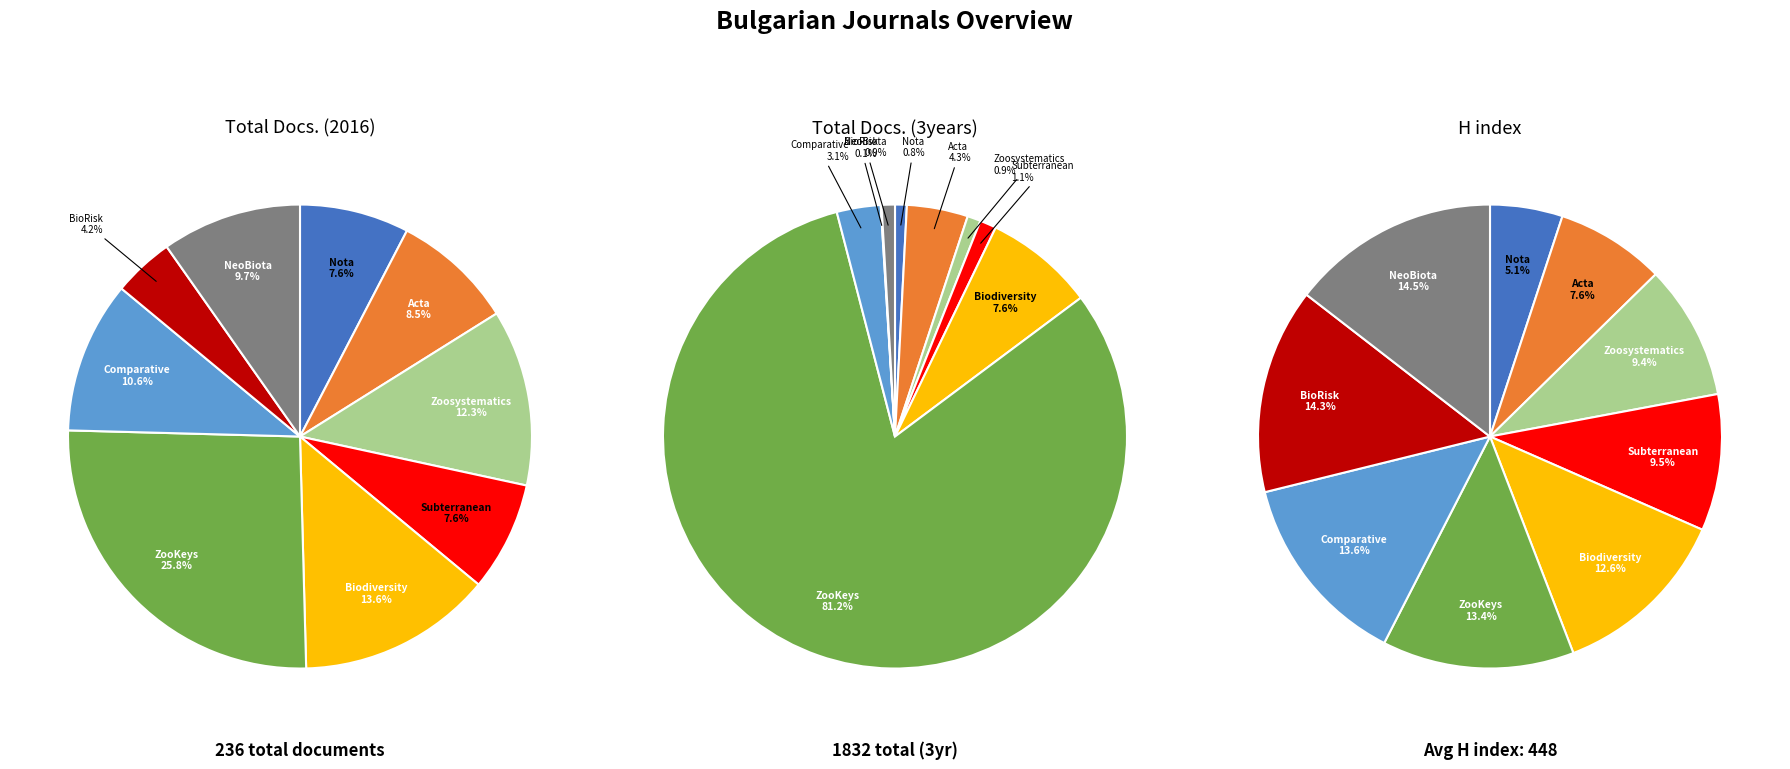

Which category has the smallest portion of the pie?

BioRisk